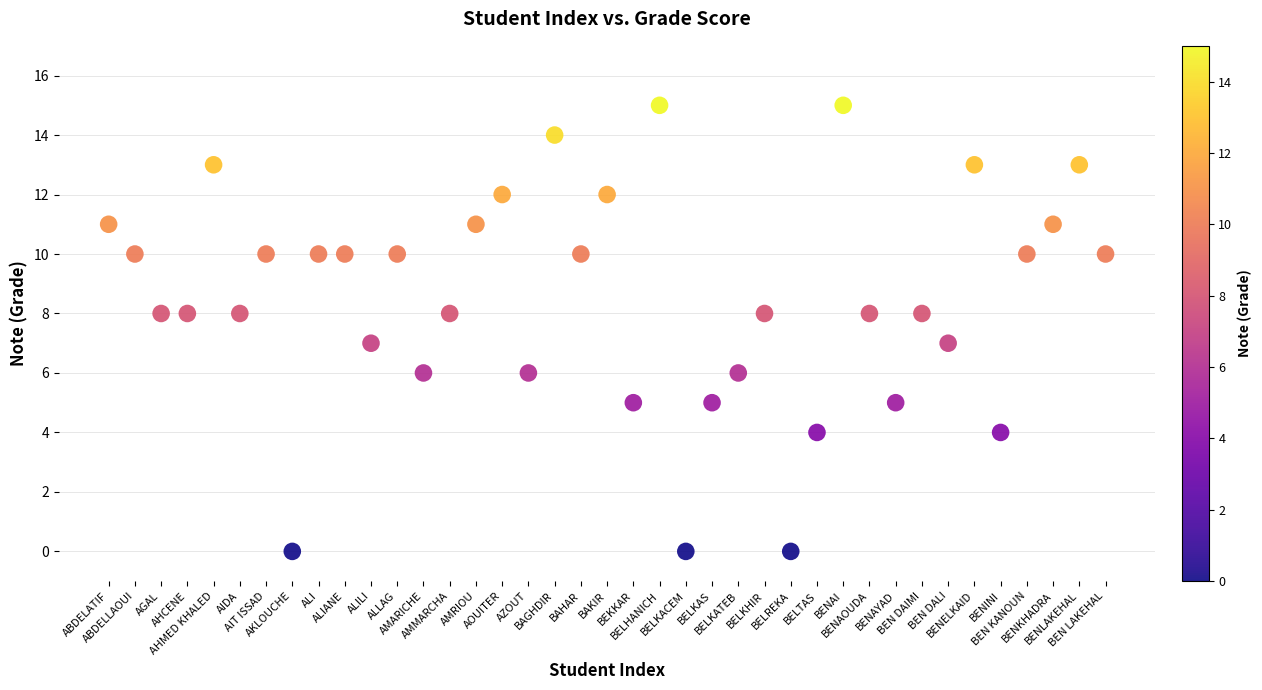

What is the range of X values (max minus min)?

38